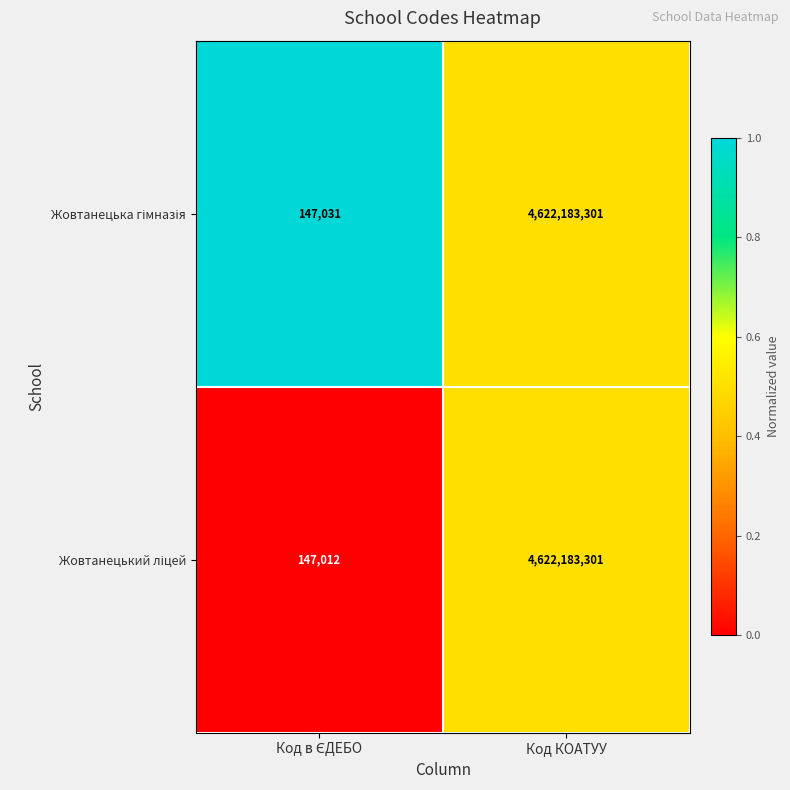

At which category is the sum across all series the highest?

Код КОАТУУ